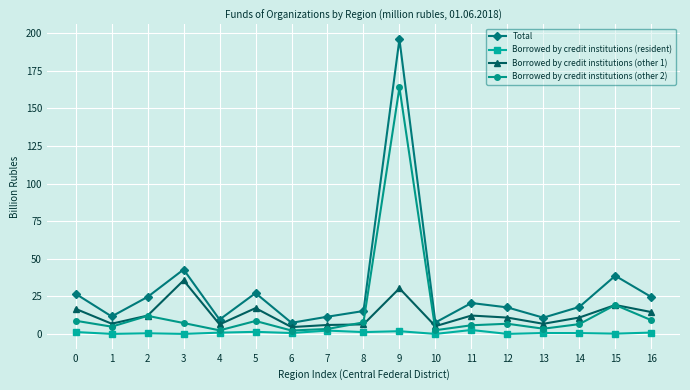

Is the value of Total at 5 greater than the value of Borrowed by credit institutions (other 1) at 14?

Yes